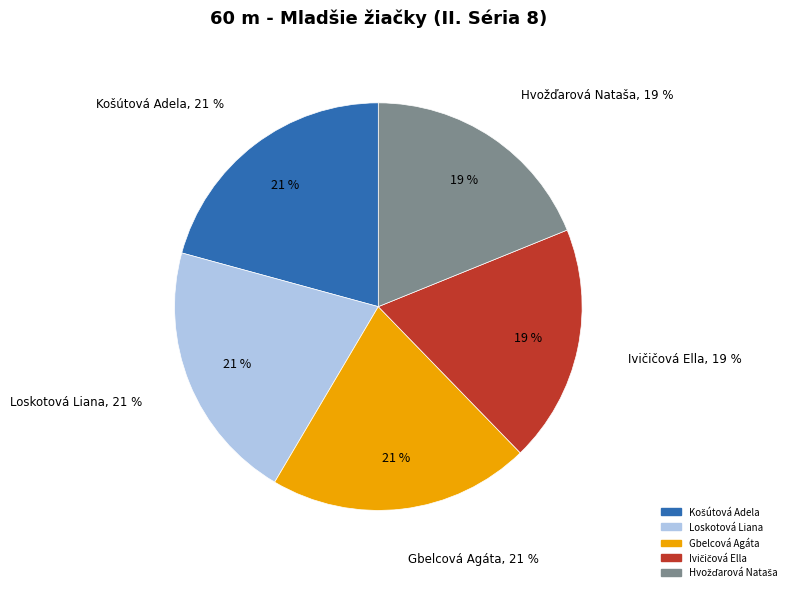

Rank the categories by value from highest to lowest.

Košútová Adela, Loskotová Liana, Gbelcová Agáta, Ivičičová Ella, Hvožďarová Nataša